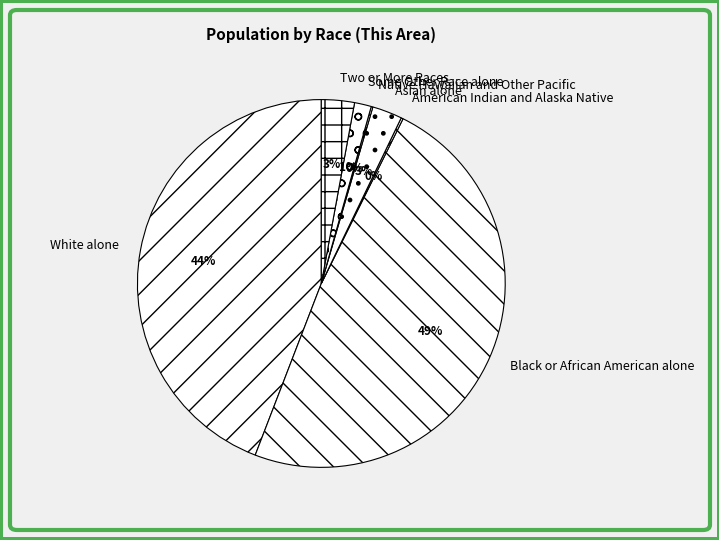

True or false: Black or African American alone accounts for 49% of the total.

True